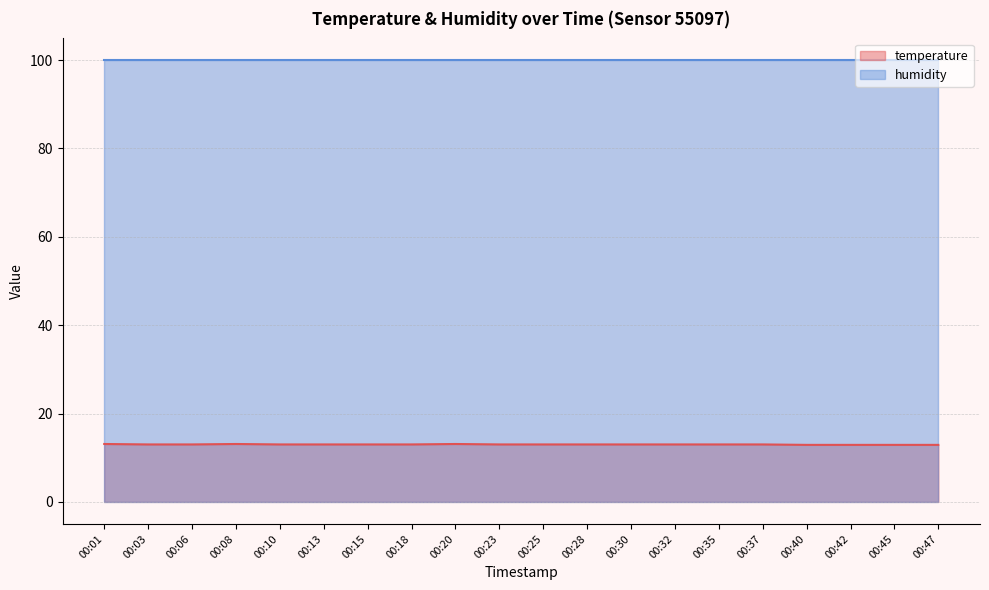

Does the chart have visible grid lines?

Yes